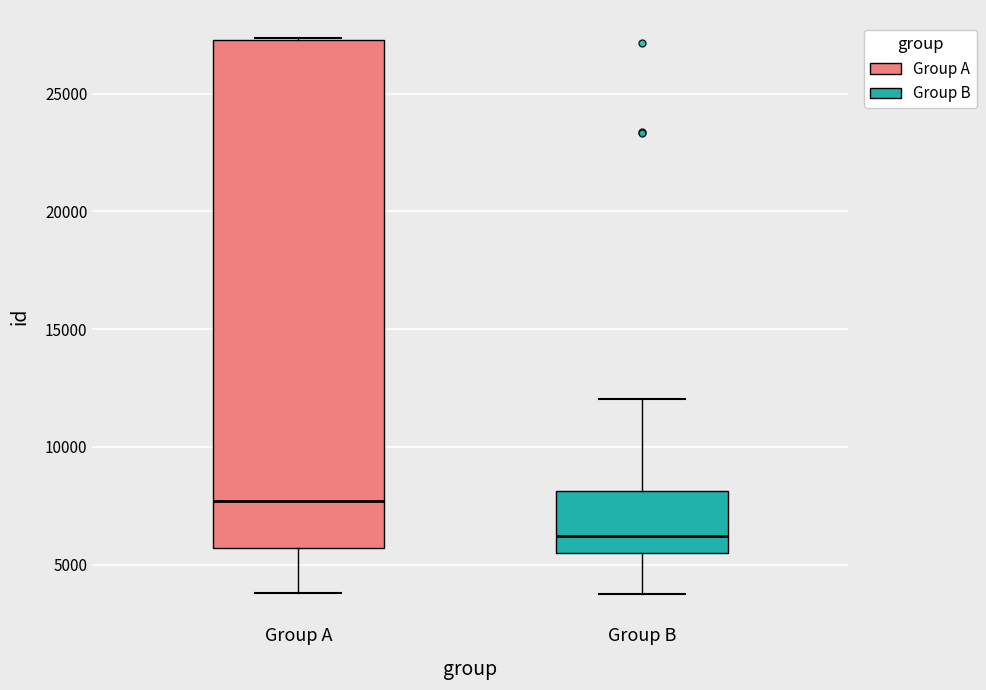

Which box is the tallest, from its lower edge to its upper edge?

Group A